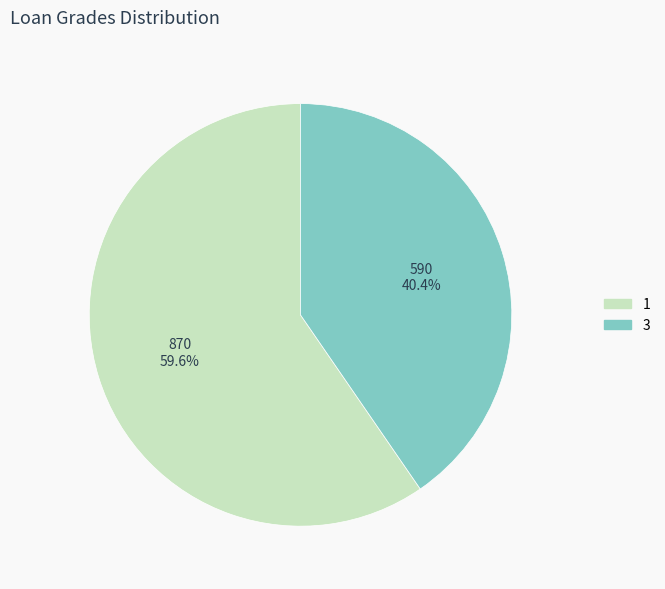

What is the smallest slice in the pie chart?

3